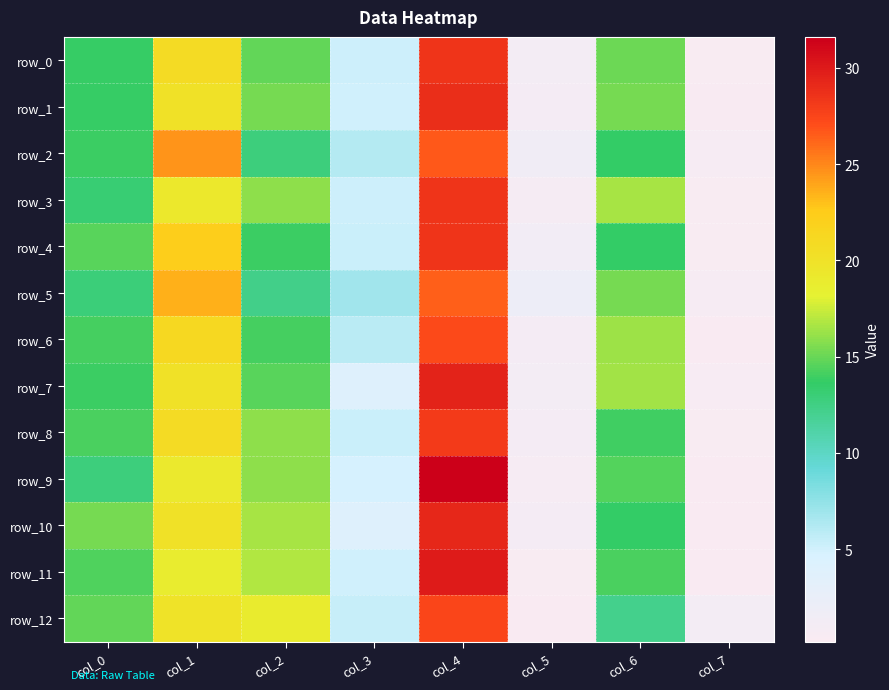

Which series has the widest spread of values?

row_9